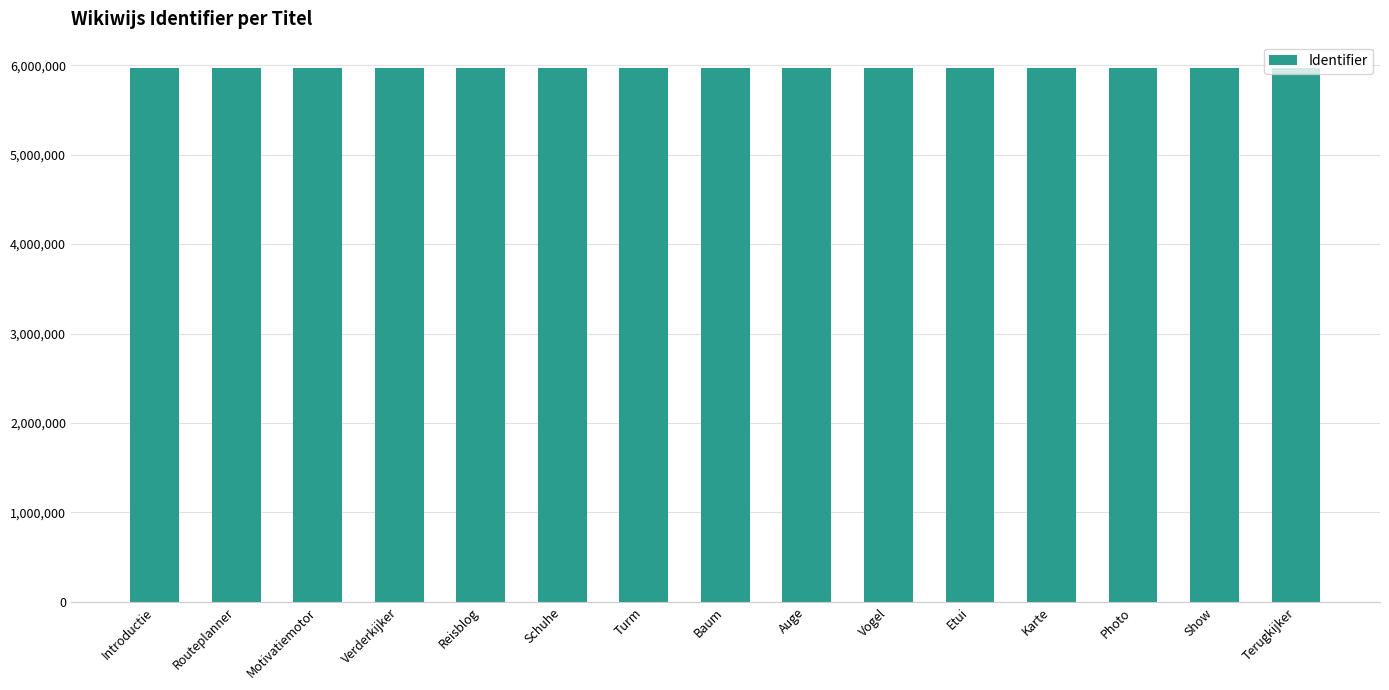

What is the change in value from Routeplanner to Motivatiemotor?

+3